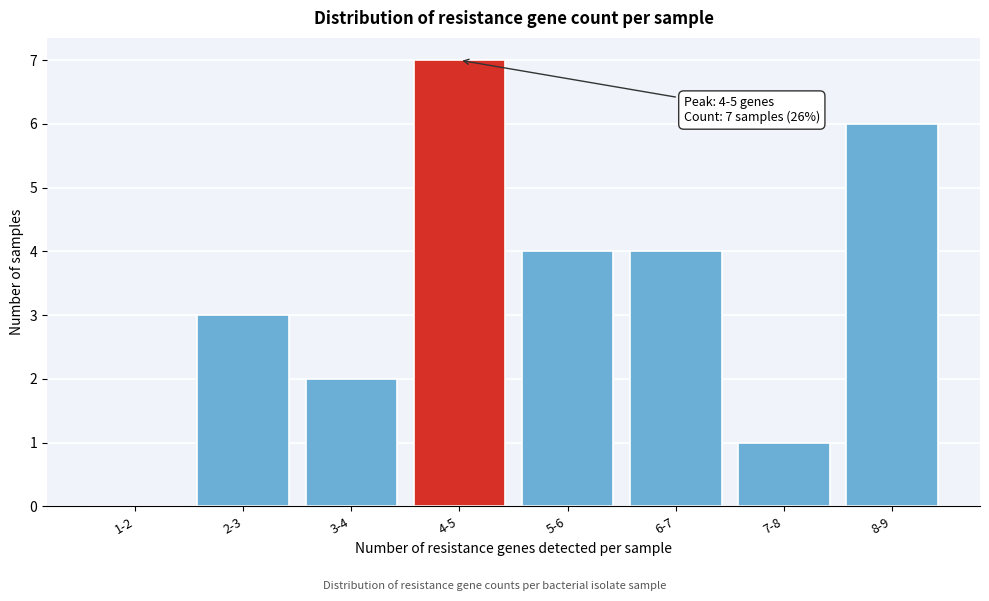

Reading left to right, list all the values displayed in this chart.

1-2=0	2-3=3	3-4=2	4-5=7	5-6=4	6-7=4	7-8=1	8-9=6